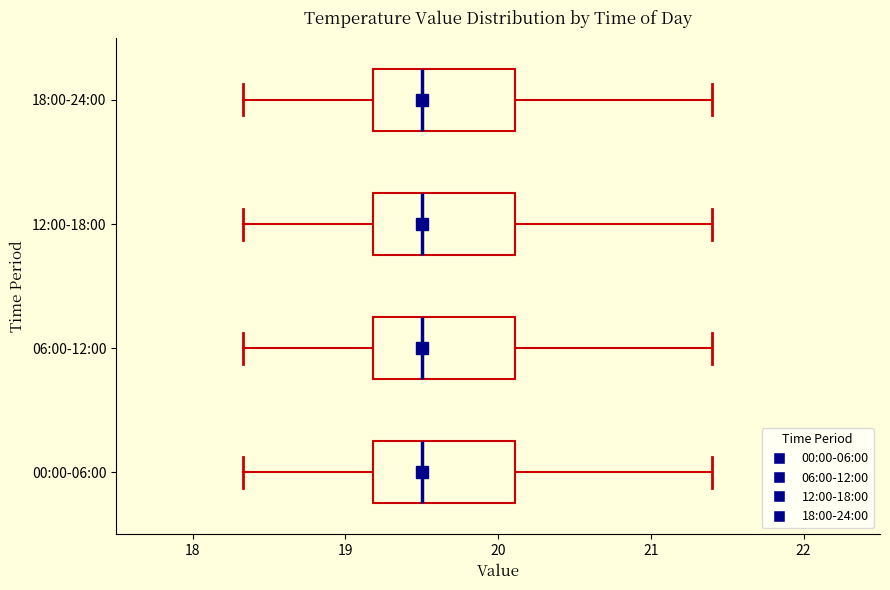

Reading bottom to top, transcribe this box plot: for each box, give where its median line is, the range the box spans, and where its two whiskers end, as read against the x-axis. The values are not printed on the chart, so give them approximately, as read against the axis.

00:00-06:00: median 19.5, box 19.2 to 20.1, whiskers 18.3 to 21.4
06:00-12:00: median 19.5, box 19.2 to 20.1, whiskers 18.3 to 21.4
12:00-18:00: median 19.5, box 19.2 to 20.1, whiskers 18.3 to 21.4
18:00-24:00: median 19.5, box 19.2 to 20.1, whiskers 18.3 to 21.4